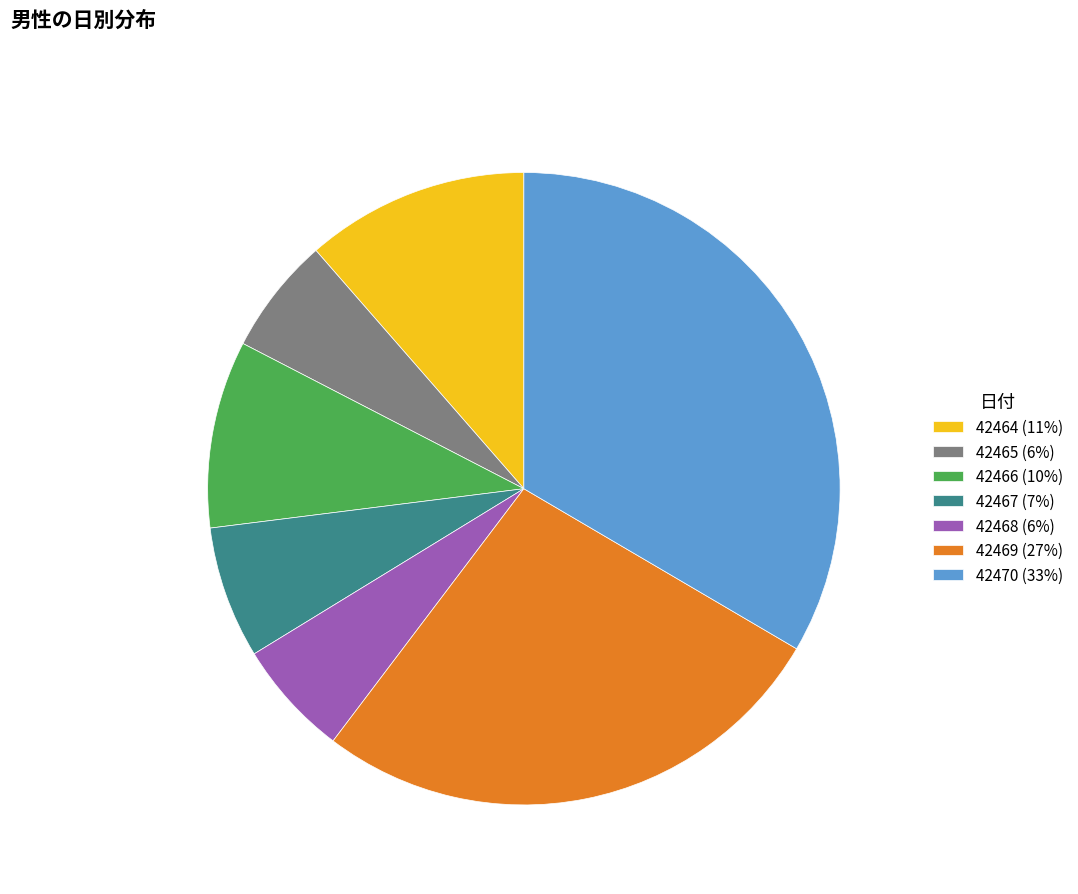

Approximately how many times larger is the value at 42467 compared to 42468?

1.1